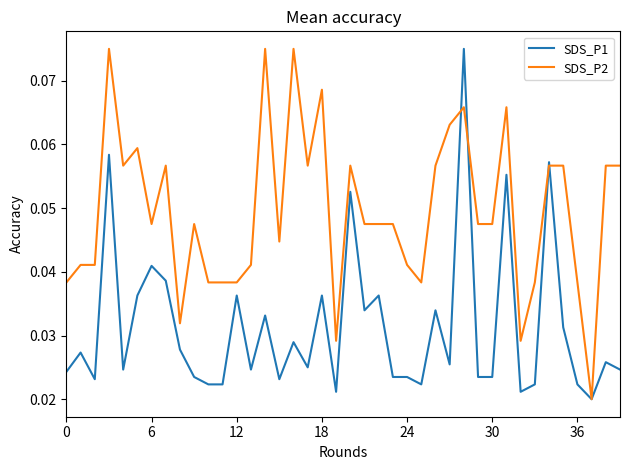

Which series has the largest total across all categories?

SDS_P2